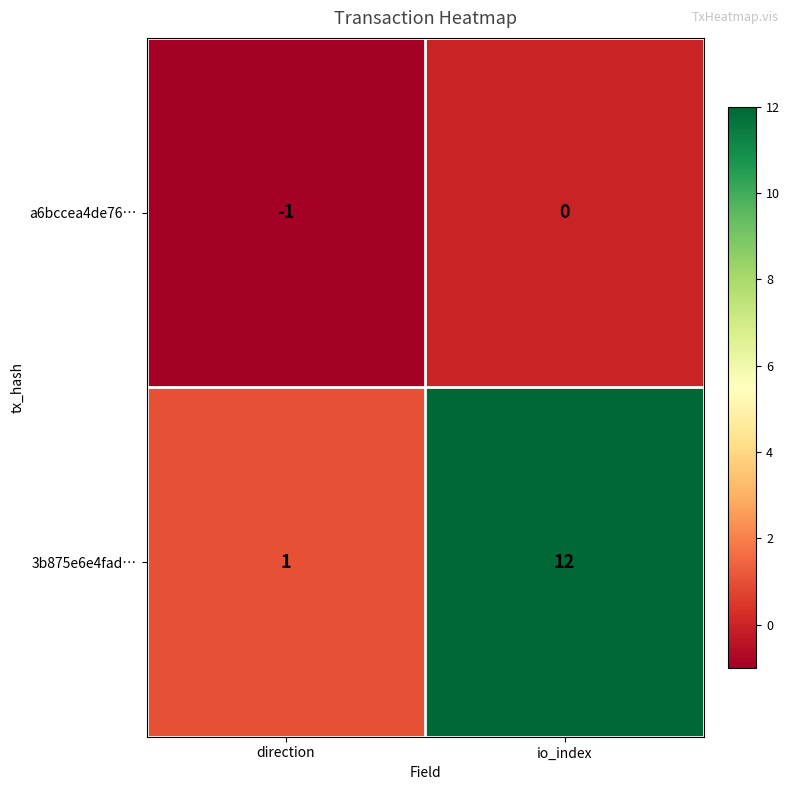

Reading right to left, what are all the values shown in this chart?

a6bccea4de76…: 0	-1
3b875e6e4fad…: 12	1